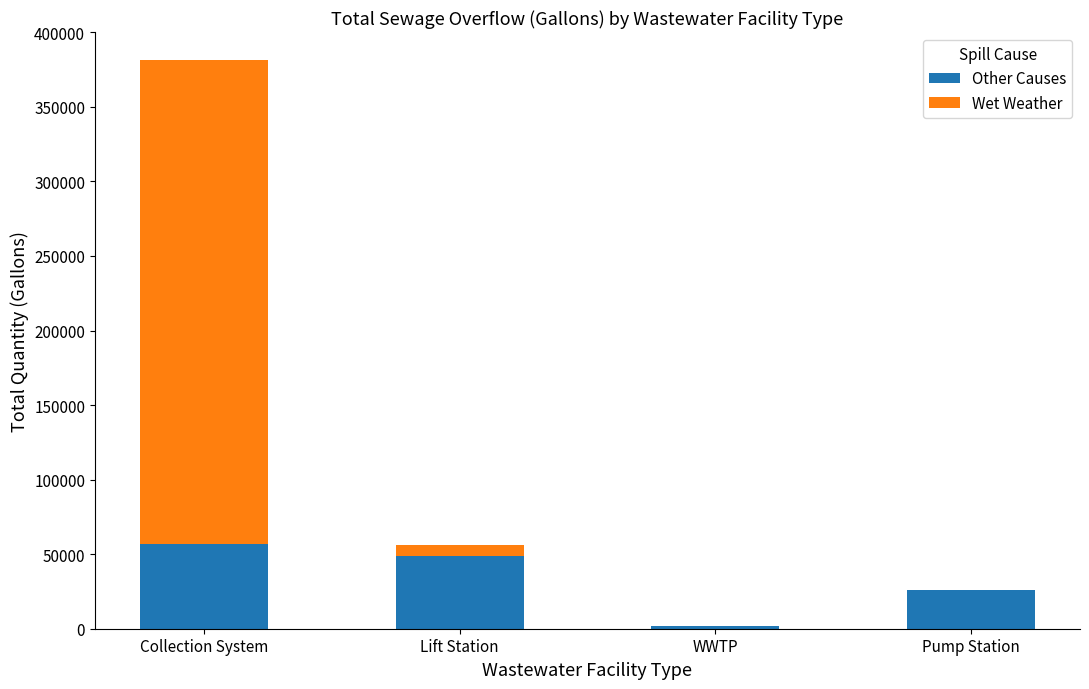

What is the sum of all Other Causes values?

133007